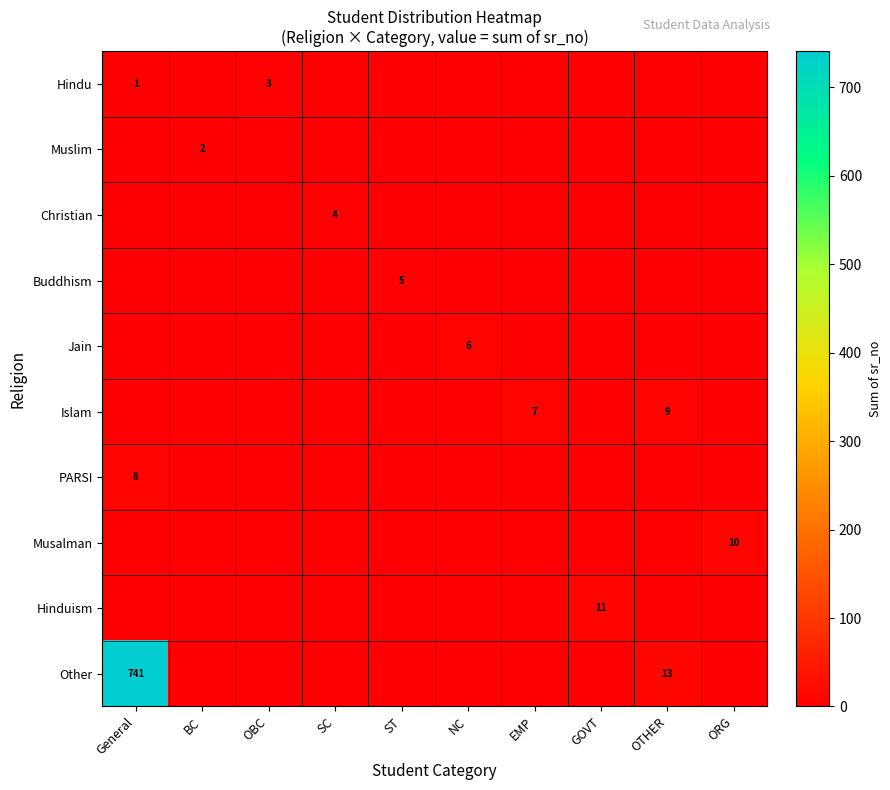

What is the difference between the highest and lowest values at General?

741